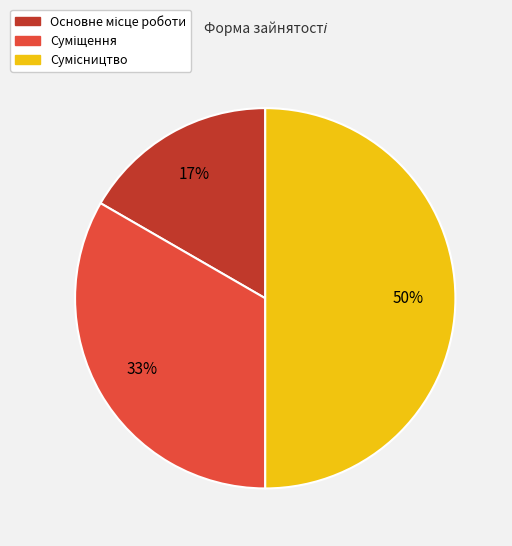

Rank the categories by value from lowest to highest.

Основне місце роботи, Суміщення, Сумісництво